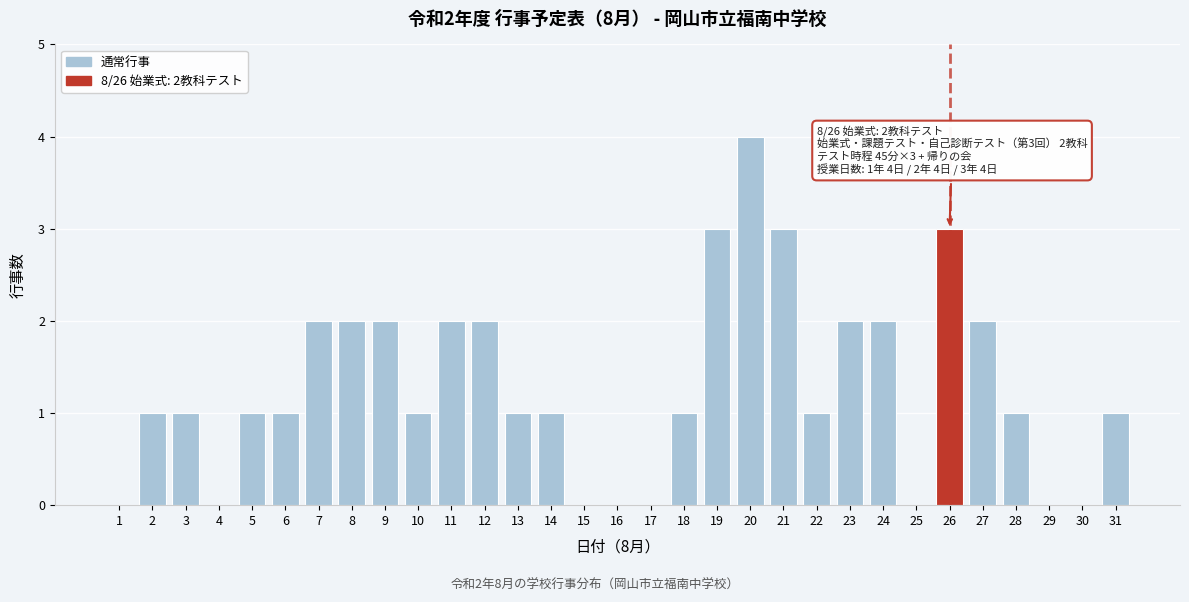

True or false: the data shows 2 at 8.

True